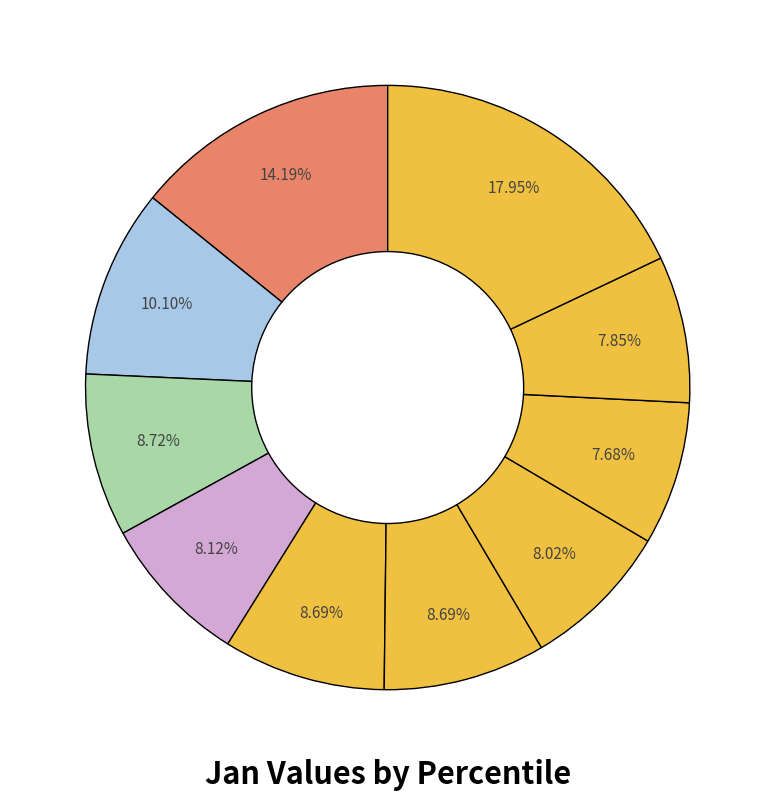

To the nearest percent, what is the average slice percentage?

10%